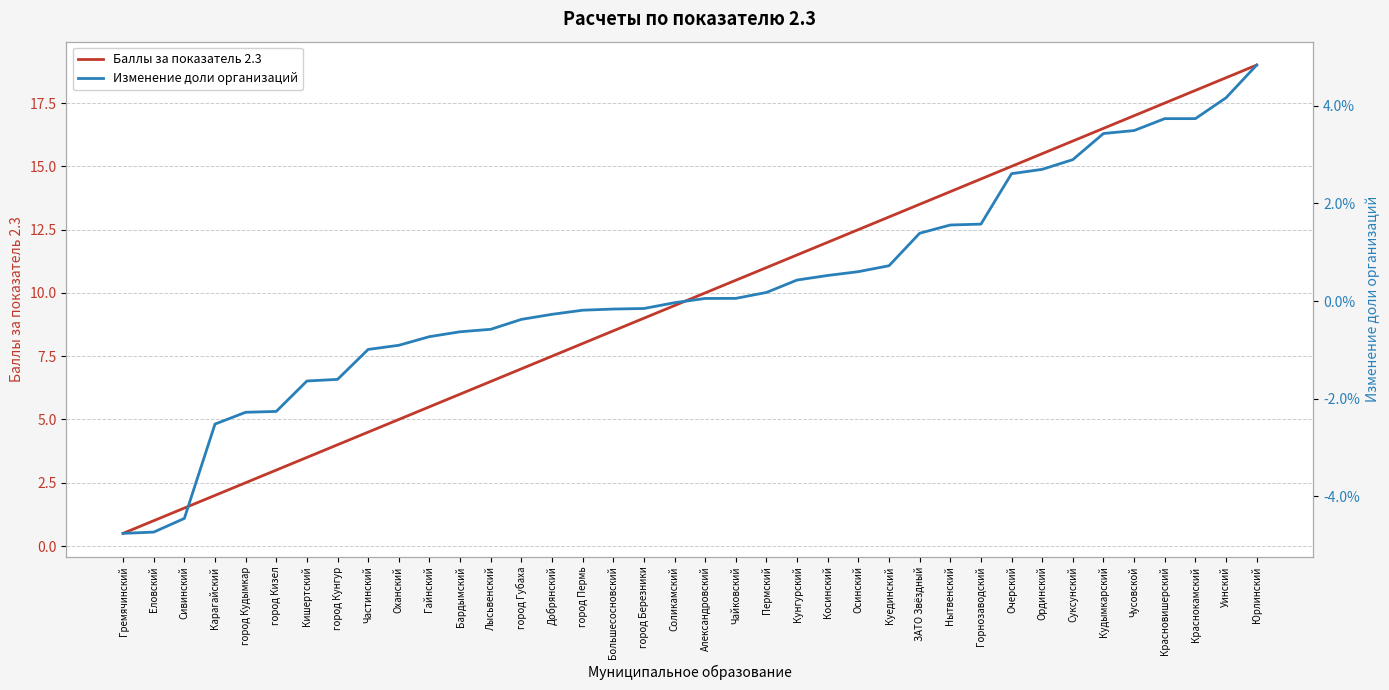

At which category does the chart reach its minimum across all series?

Гремячинский